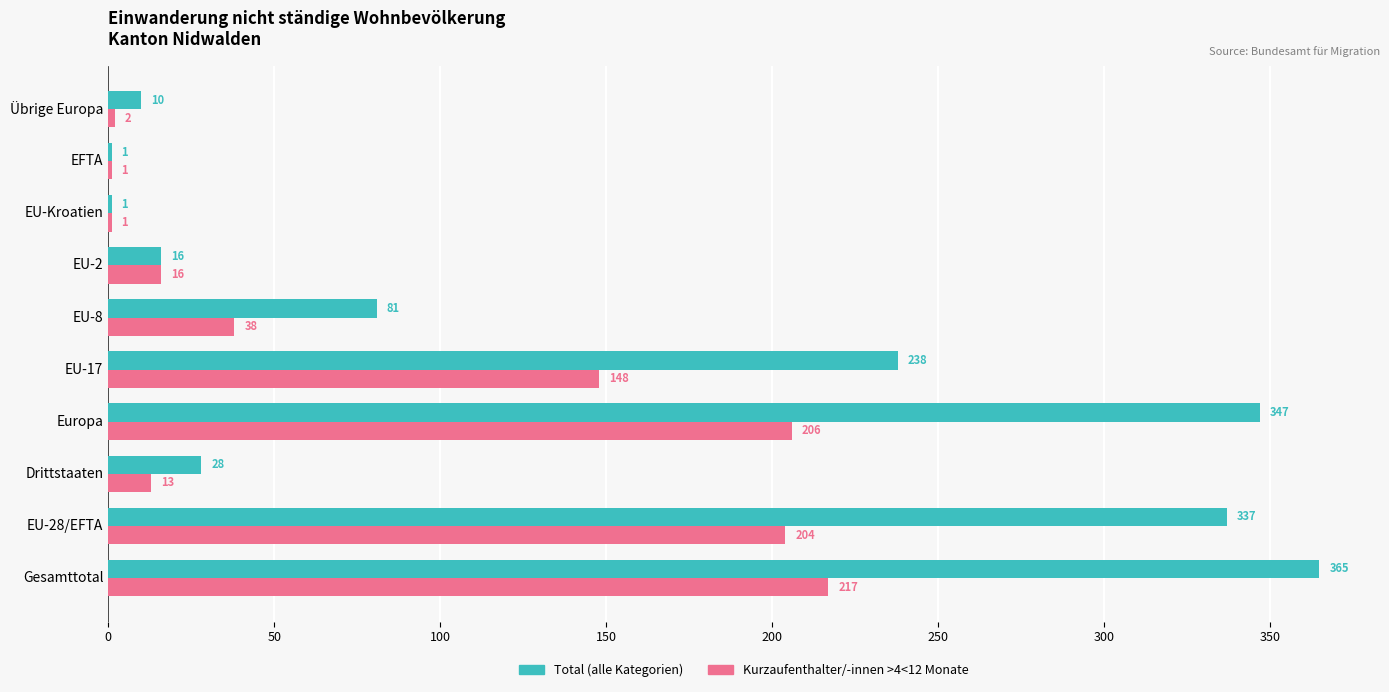

What is the sum of all Kurzaufenthalter/-innen >4<12 Monate values?

846